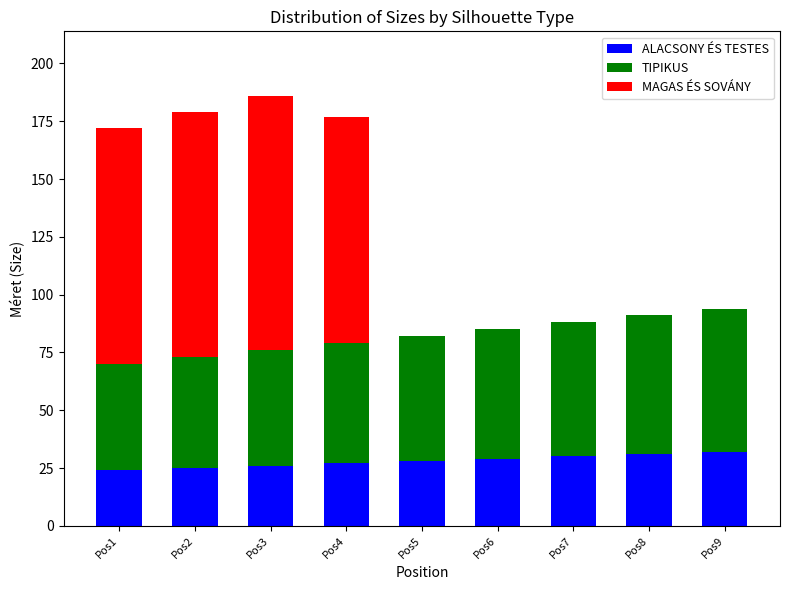

What is the sum of the ALACSONY ÉS TESTES values at Pos4 and Pos8?

58